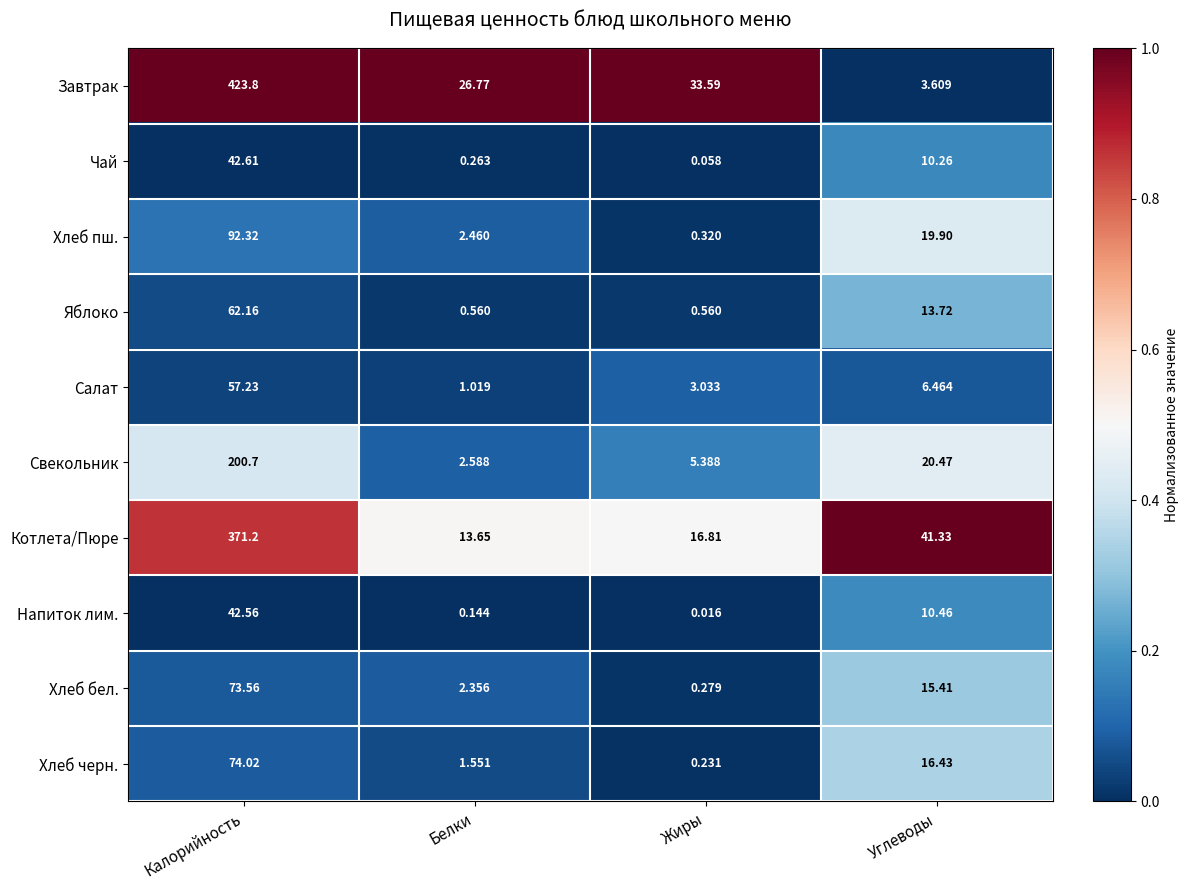

At which category is the sum across all series the highest?

Калорийность